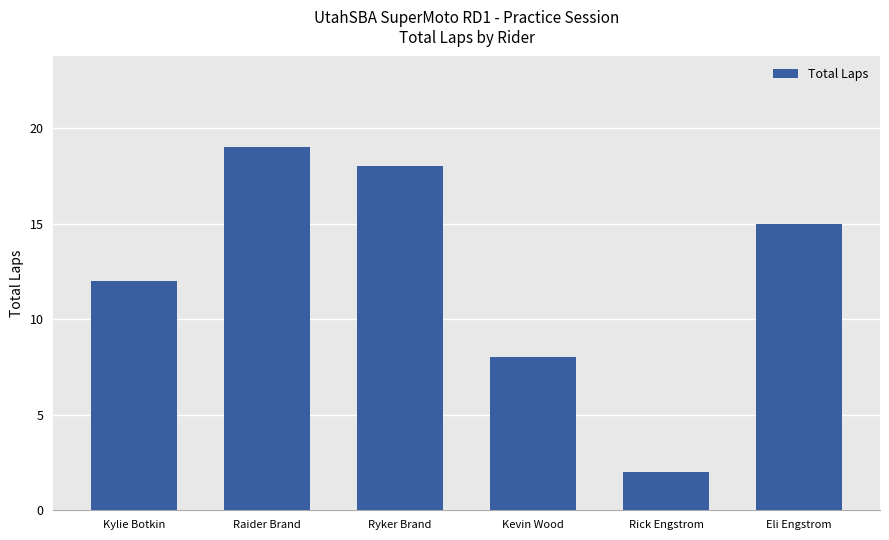

Reading right to left, extract all data points from this chart.

Eli Engstrom=15	Rick Engstrom=2	Kevin Wood=8	Ryker Brand=18	Raider Brand=19	Kylie Botkin=12